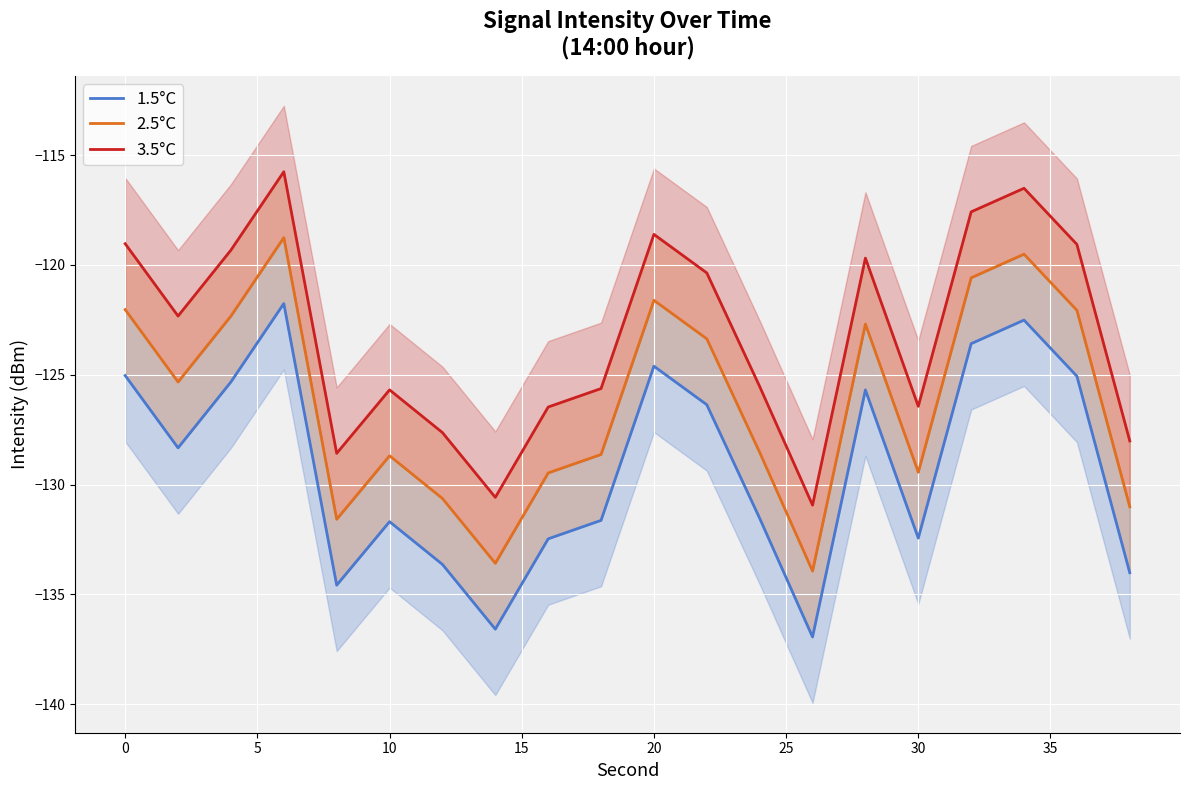

True or false: 3.5°C and 2.5°C cross at least once.

False